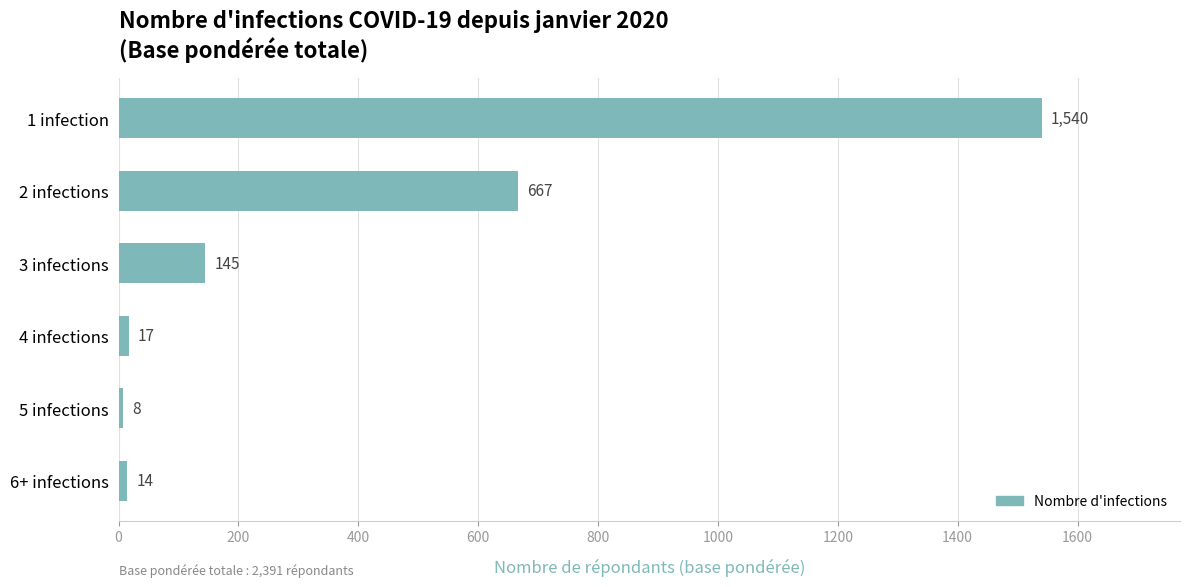

Which has a higher value, 2 infections or 3 infections?

2 infections